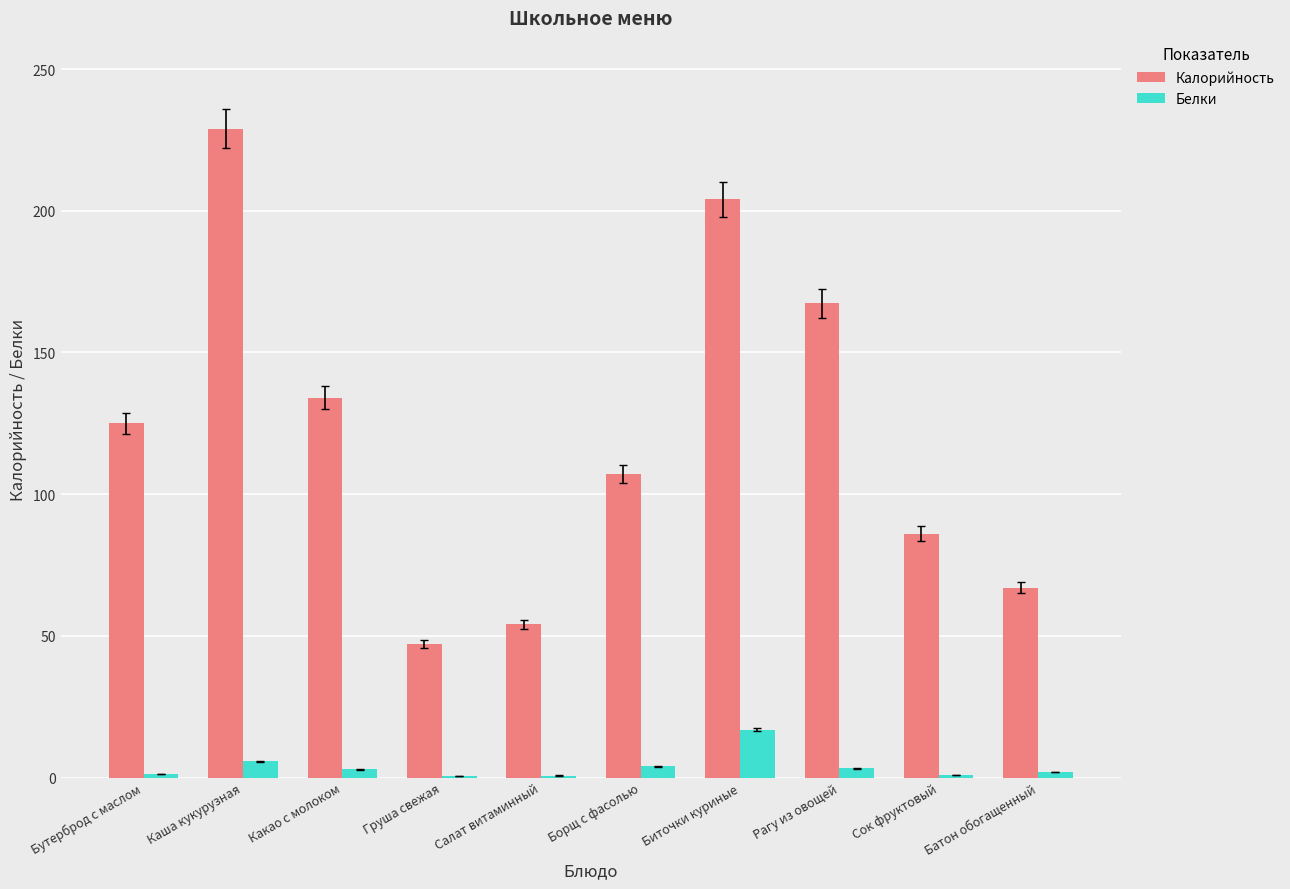

Is it true that Белки equals 16.9 at Биточки куриные?

True